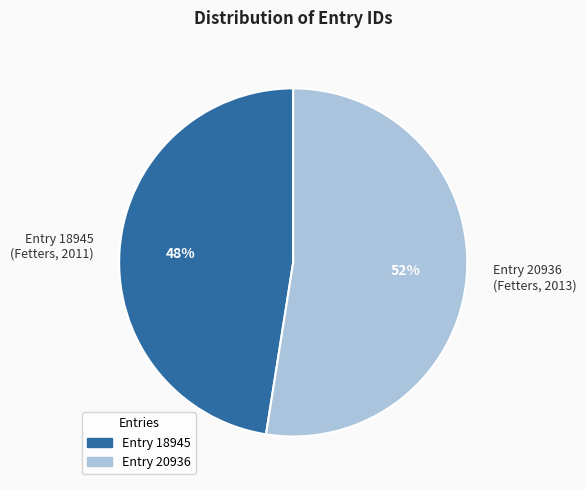

Approximately how many times larger is the value at Entry 18945 (Fetters, 2011) compared to Entry 20936 (Fetters, 2013)?

0.9